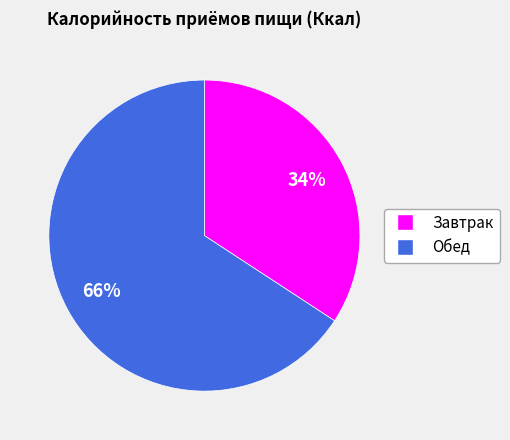

To the nearest percent, what percentage of the pie is Обед?

66%